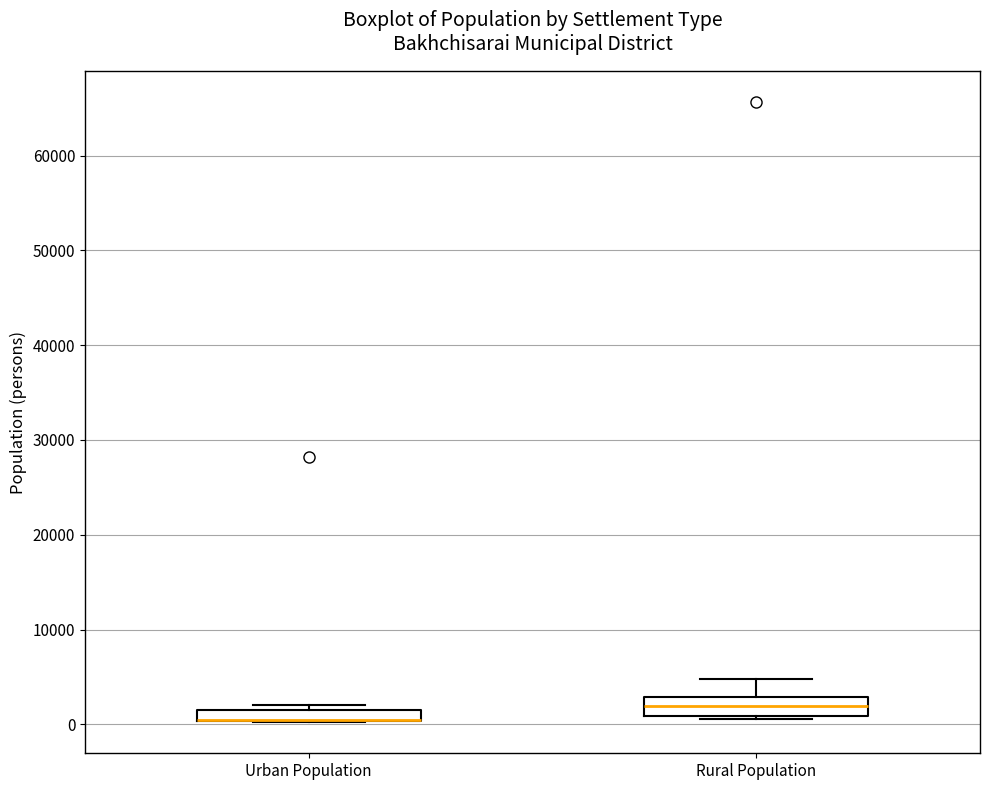

Where does the median line of the box for Rural Population sit on the y-axis? The values are not printed on the chart, so give them approximately, as read against the axis.

2000